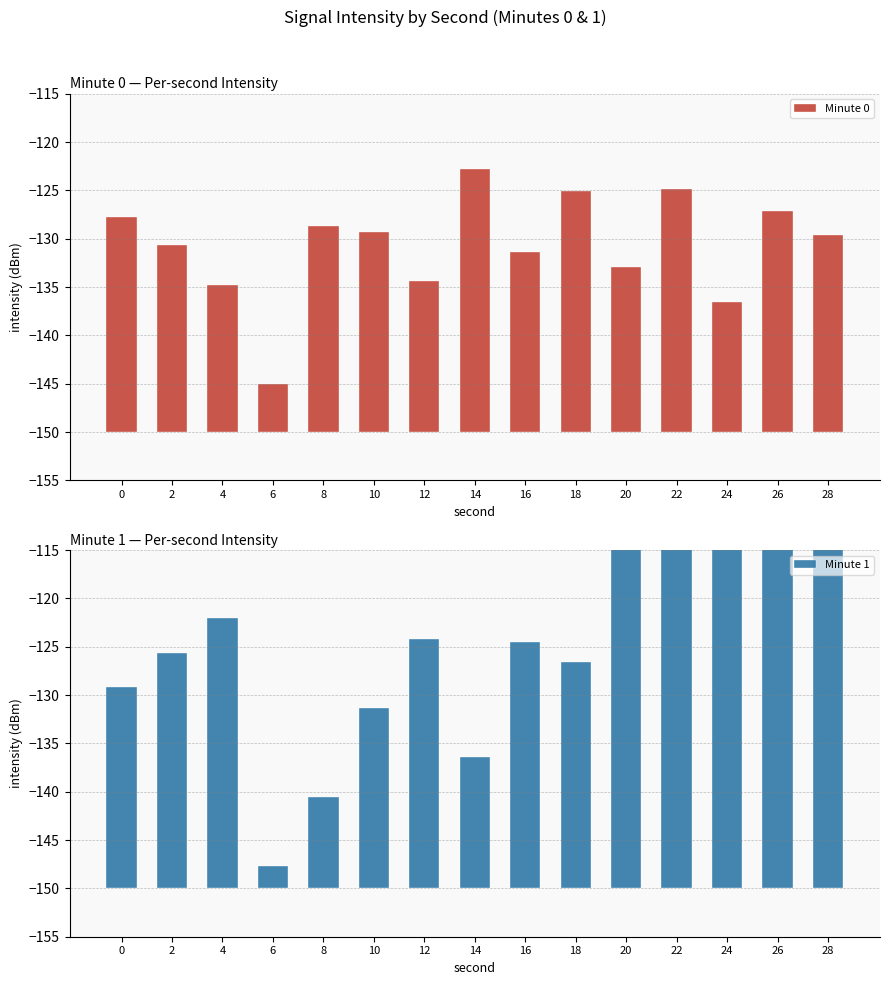

Which series changed the most between 10 and 16?

Minute 1